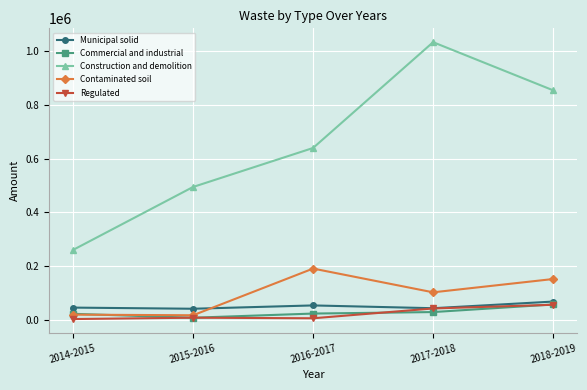

At which category does Construction and demolition reach its first local peak?

2017-2018